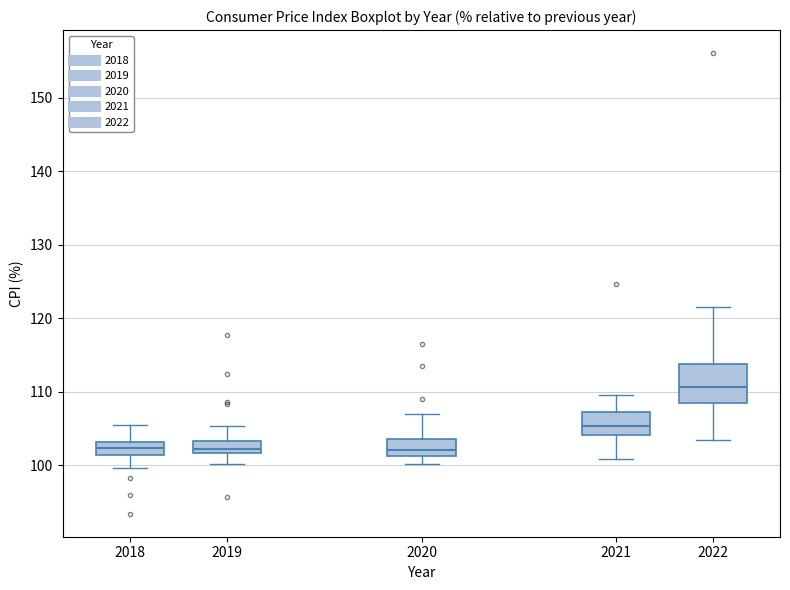

Which box is the tallest, from its lower edge to its upper edge?

2022